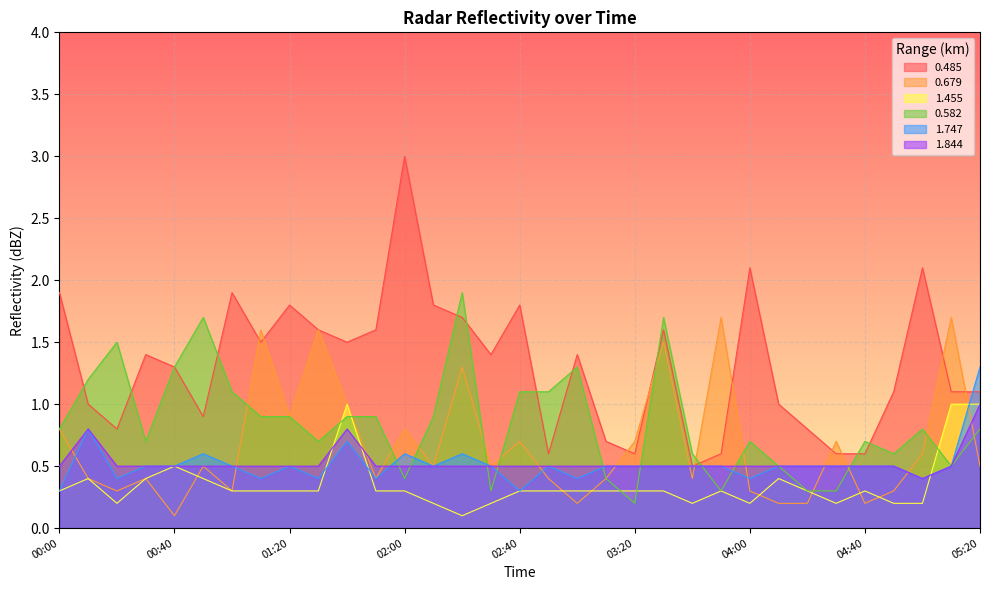

List the series in order of their peak value, highest first.

0.485, 0.582, 0.679, 1.747, 1.455, 1.844